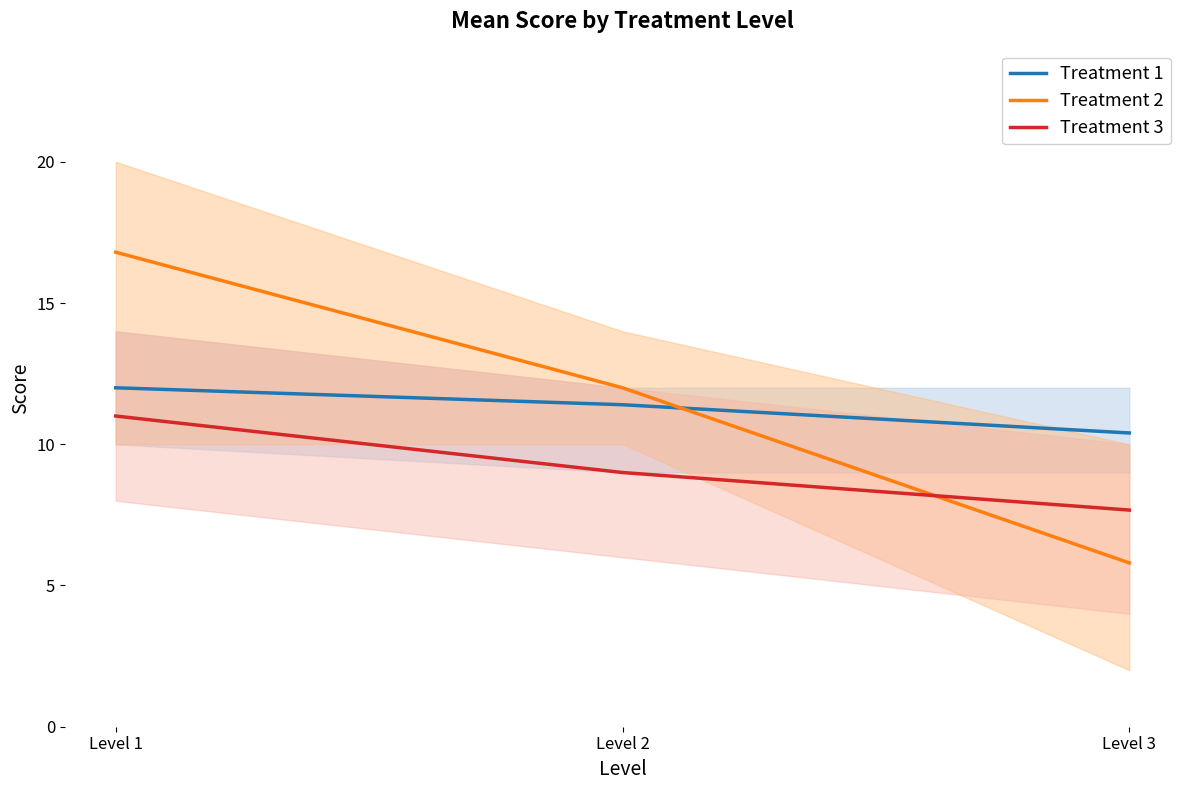

True or false: Treatment 1 has a value of 11.4 at Level 2.

True